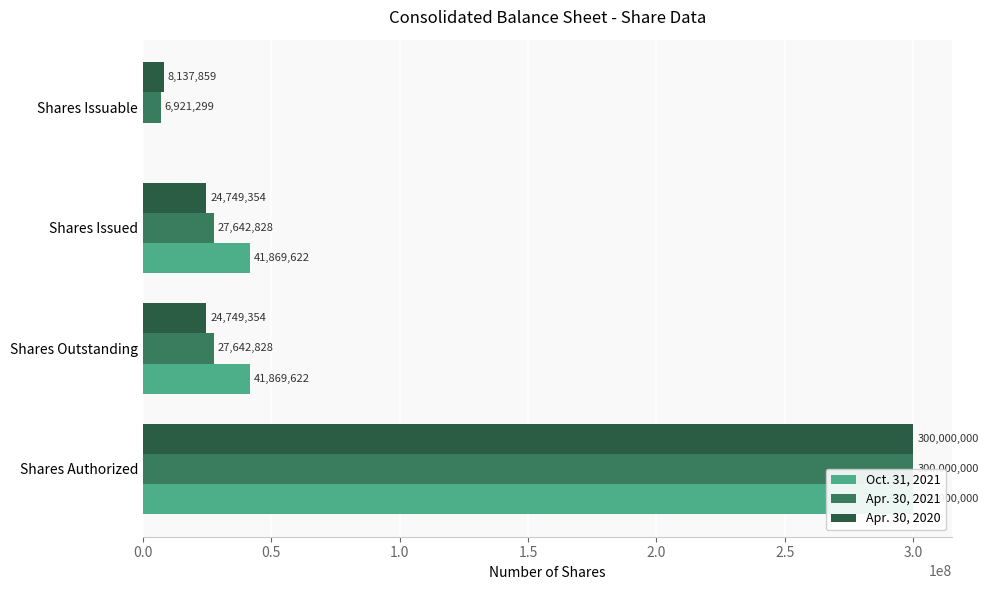

List the series in order of their peak value, highest first.

Oct. 31, 2021, Apr. 30, 2021, Apr. 30, 2020